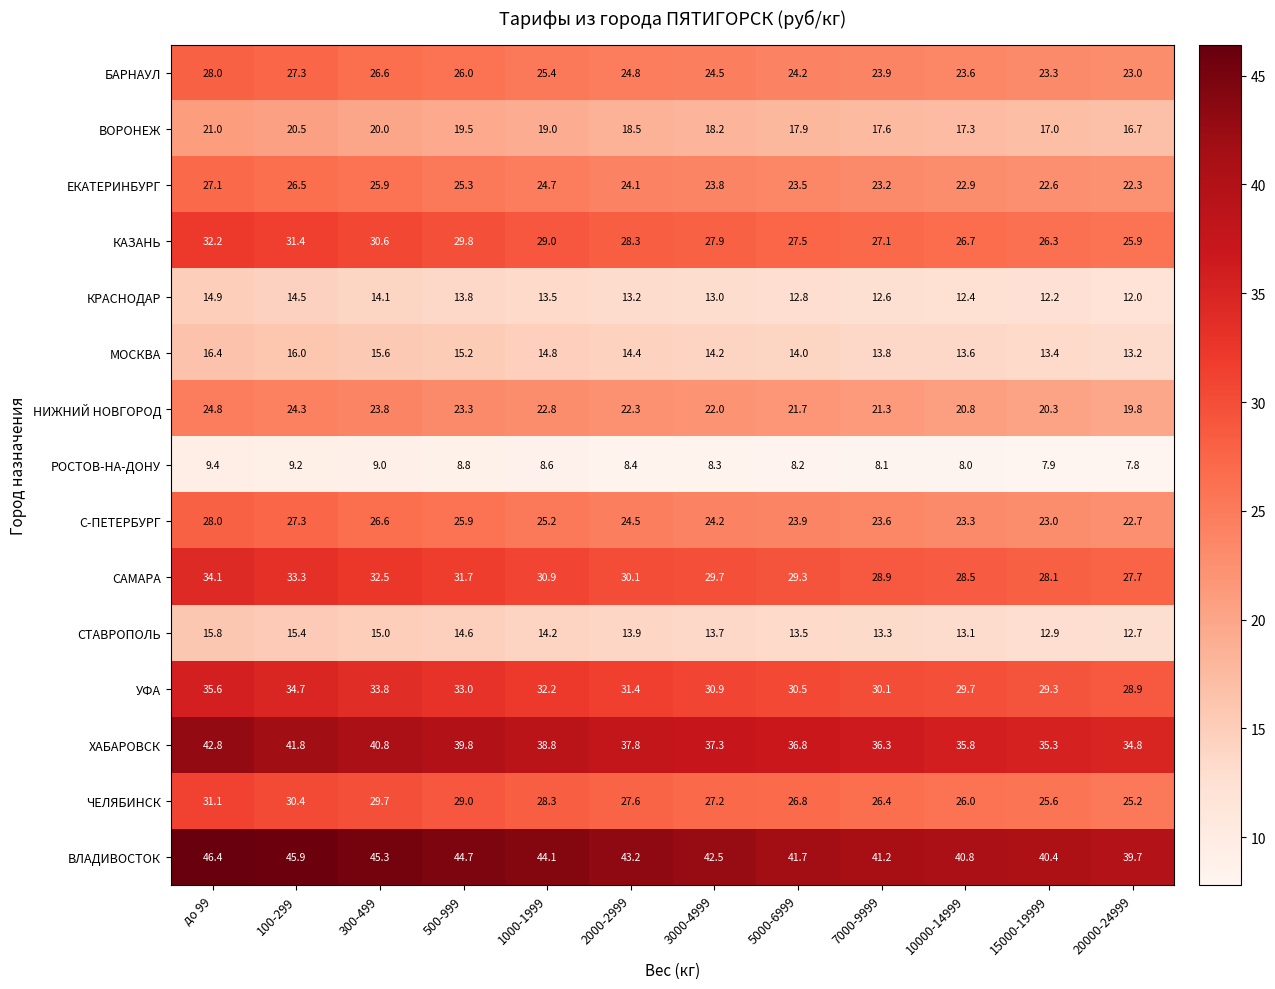

At which label is ЧЕЛЯБИНСК closest to 28?

1000-1999